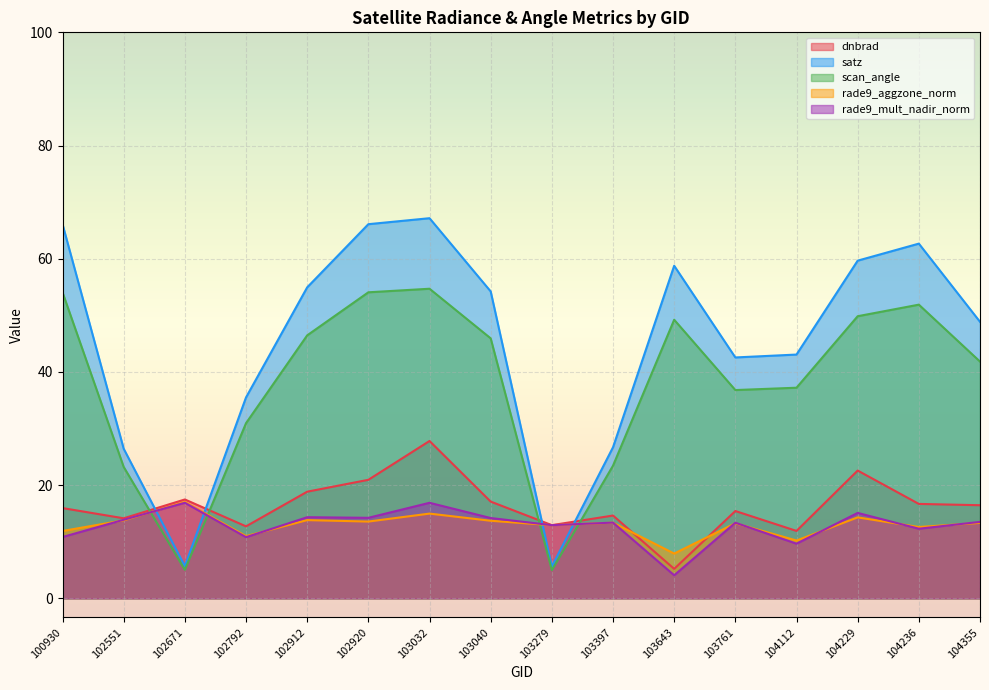

What is the difference between the maximum and minimum values in the rade9_mult_nadir_norm series?

12.8